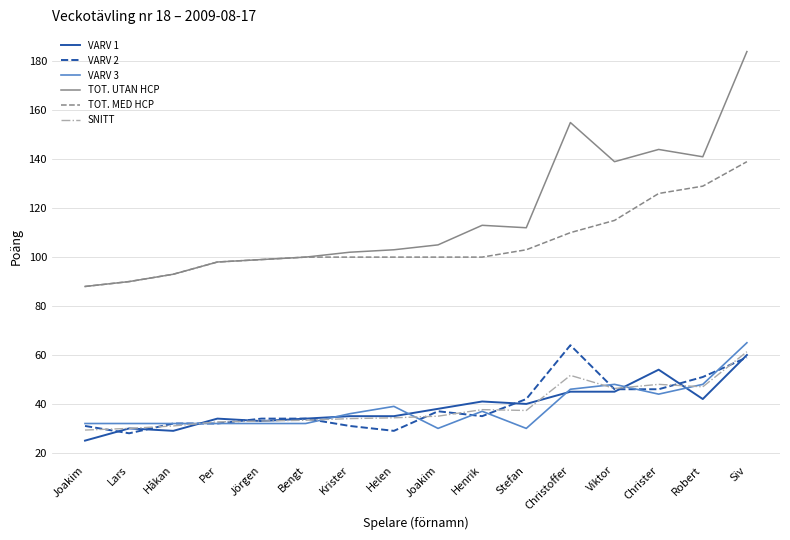

List the series in order of their peak value, highest first.

TOT. UTAN HCP, TOT. MED HCP, VARV 3, VARV 2, SNITT, VARV 1